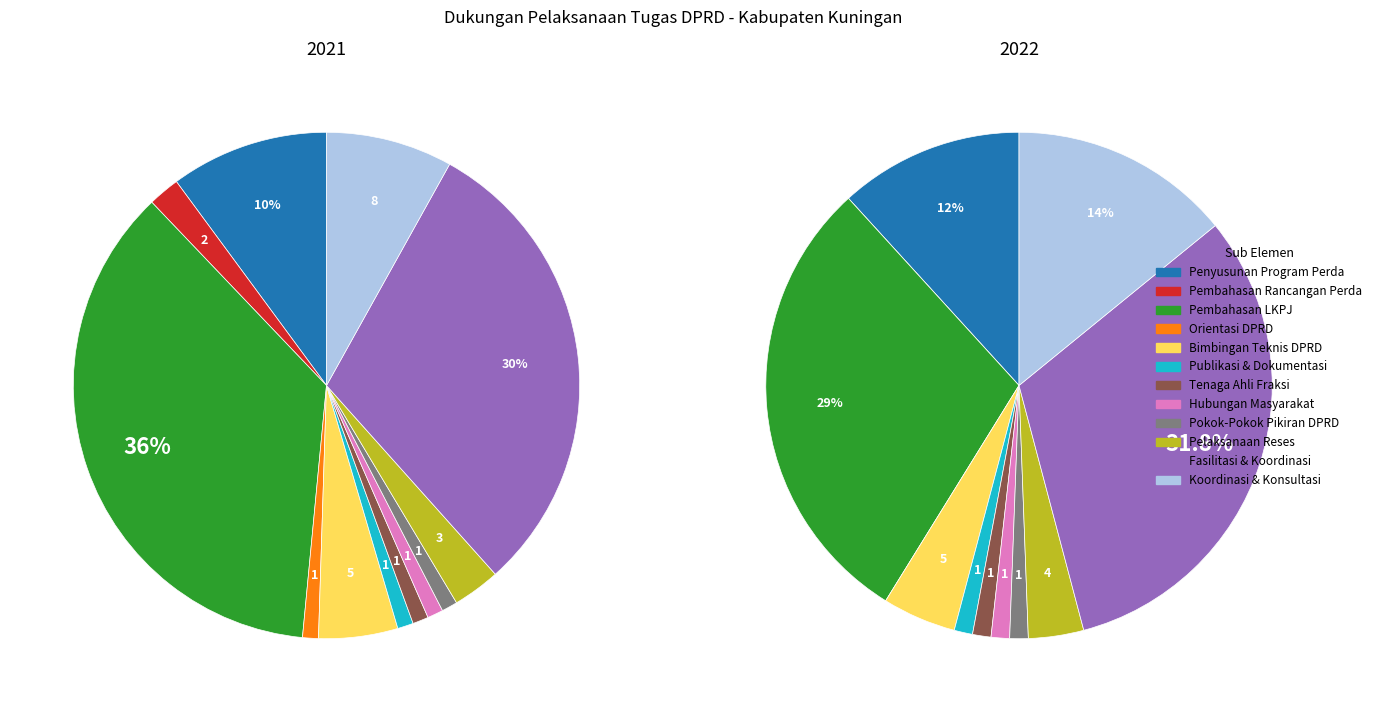

How many segments does this pie chart have?

12